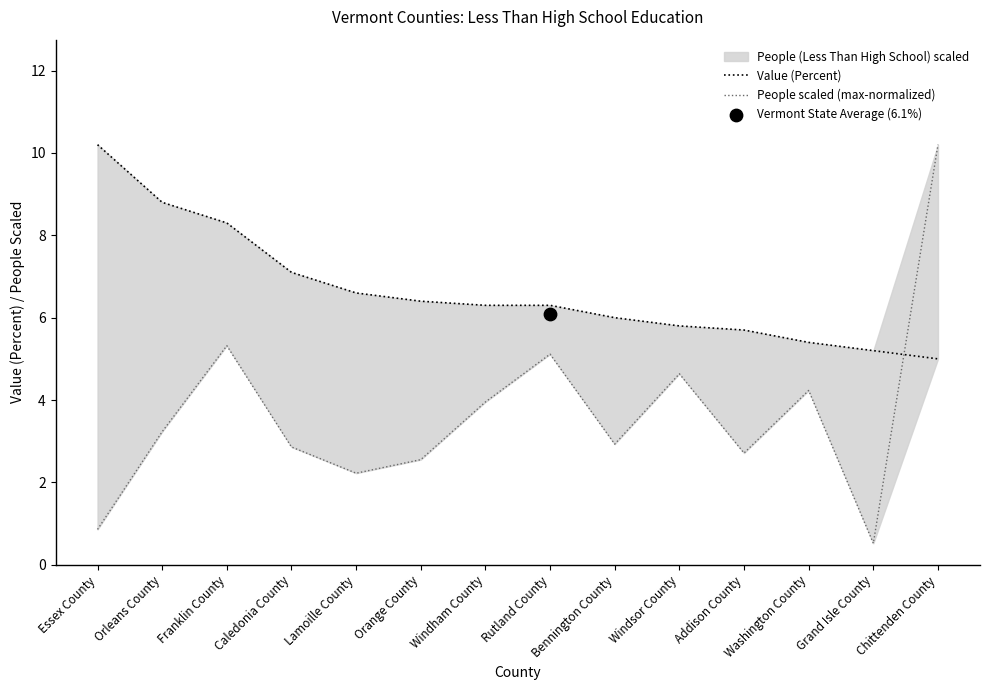

At how many categories does at least one series exceed 7?

5